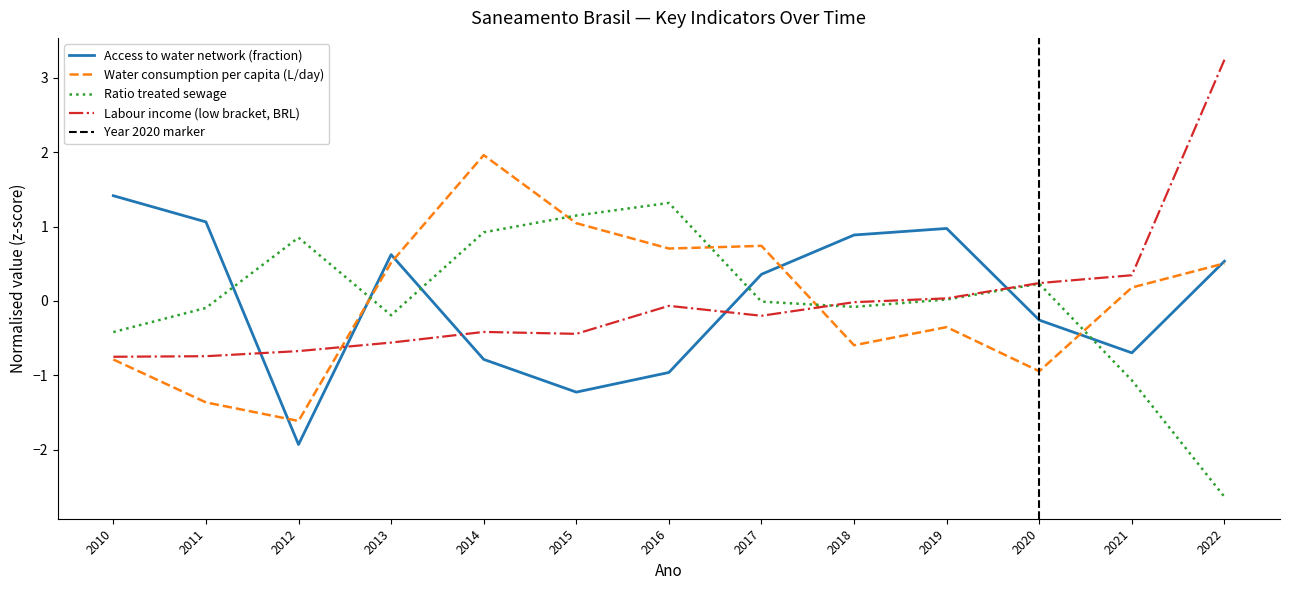

What is the minimum value for Ratio treated sewage?

-2.6